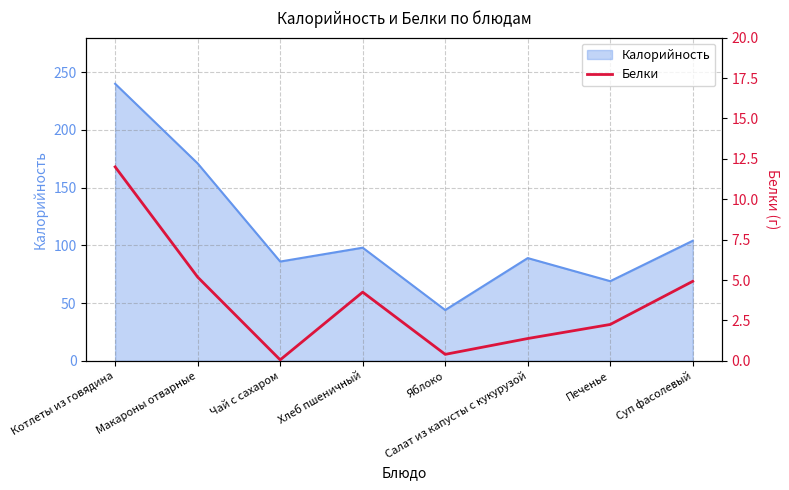

Where is the first local minimum?

Чай с сахаром